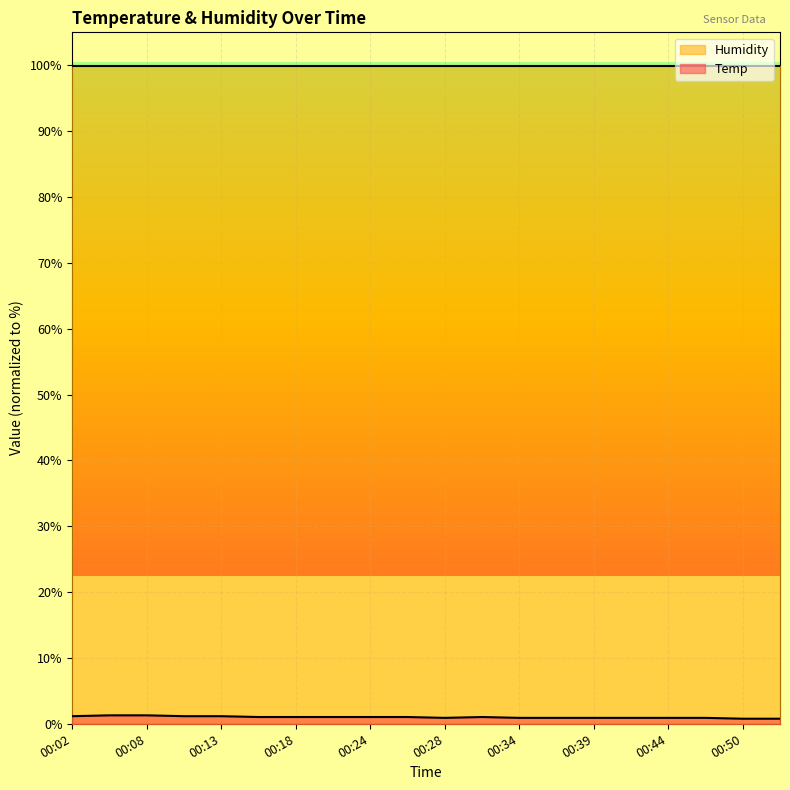

What is the minimum value shown in the chart?

0.8